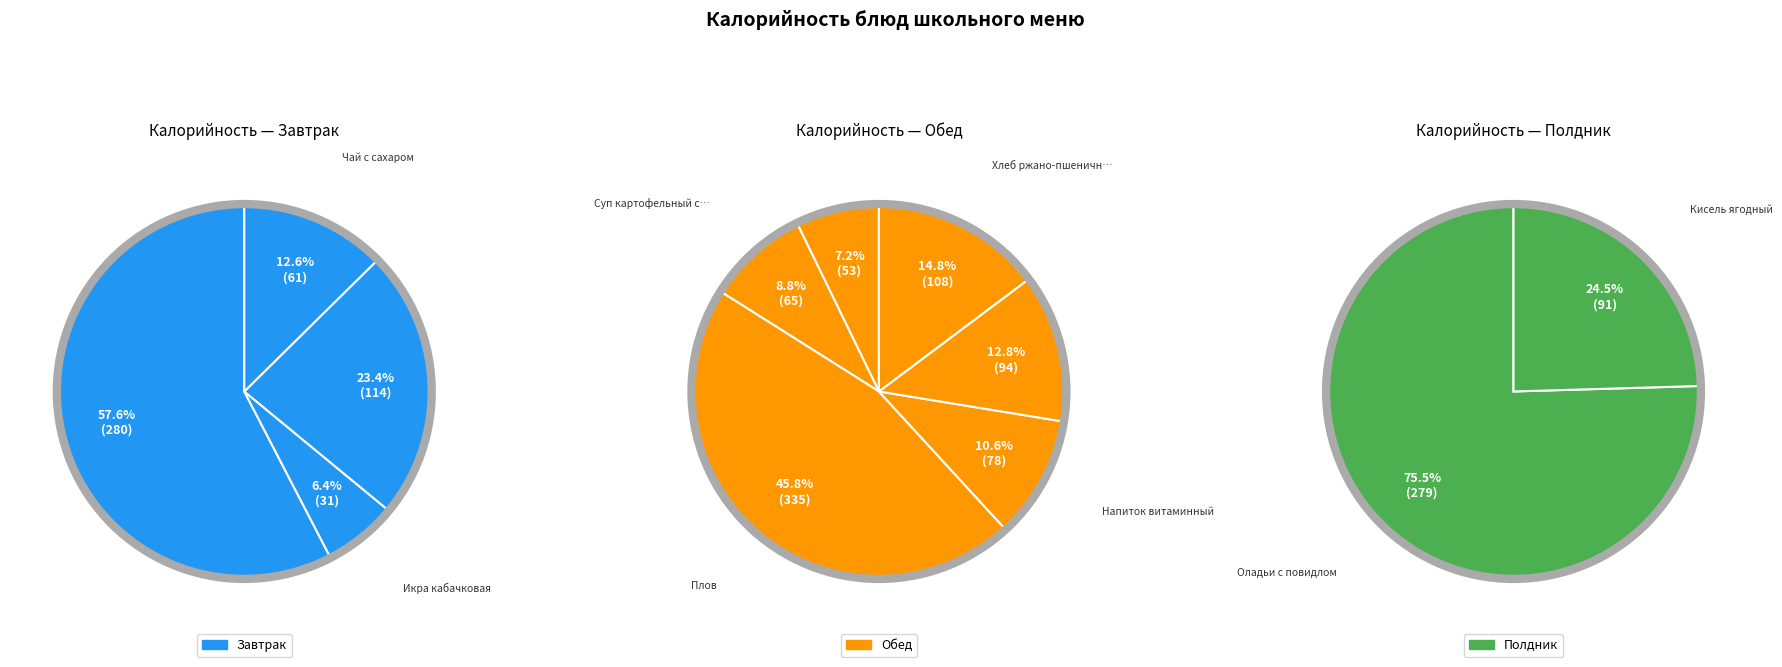

What percentage do Чай с сахаром and Хлеб пшеничный together represent?

9.8%